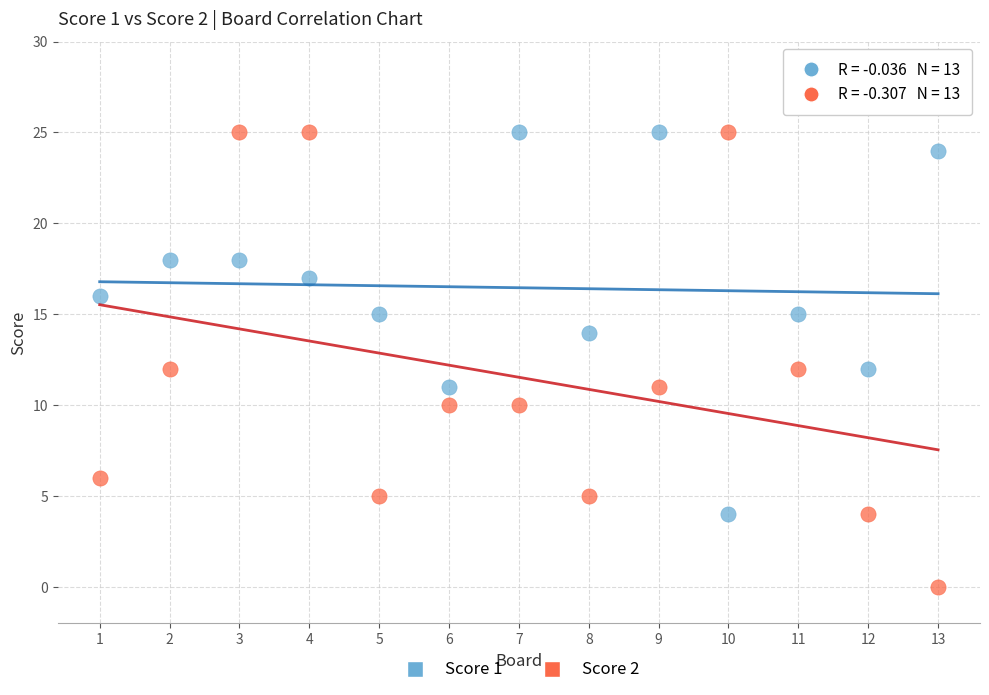

Which series has the largest Y range (max minus min)?

Score 2